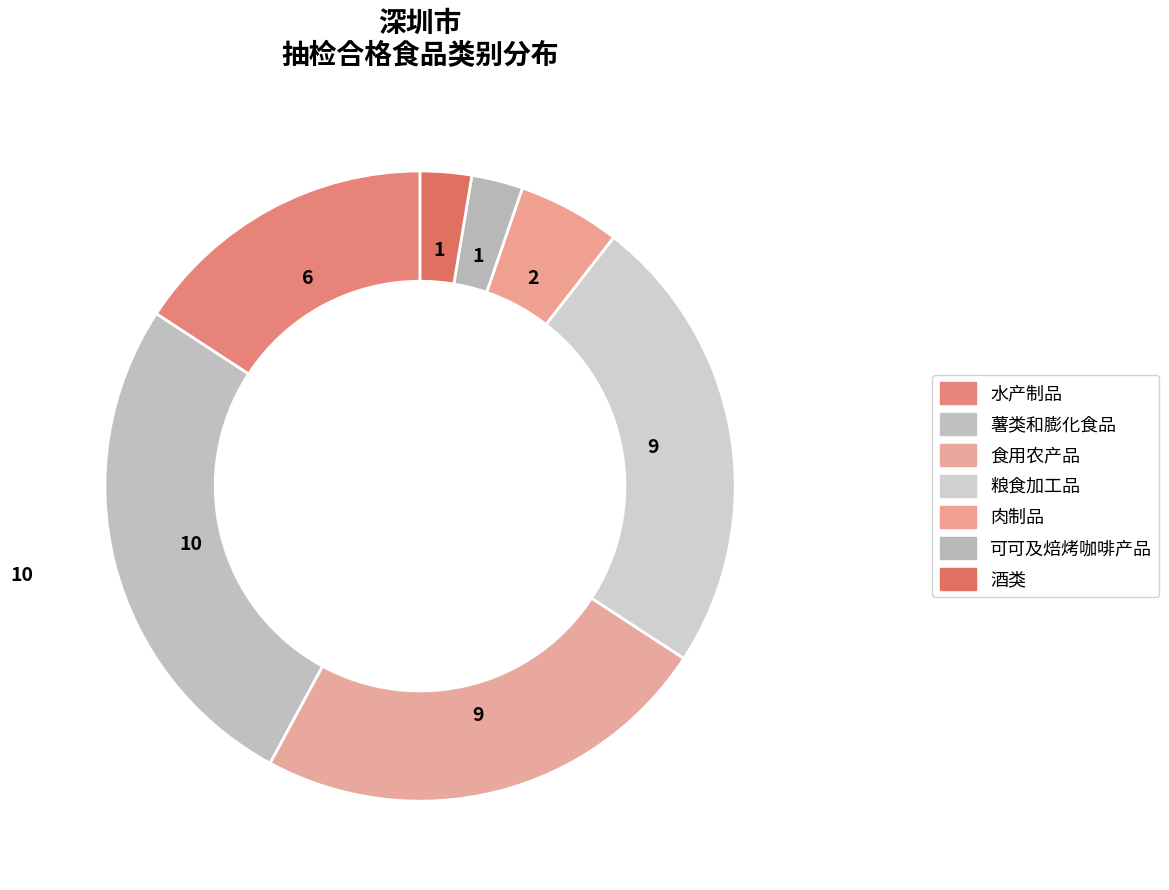

How many slices are in this pie chart?

7